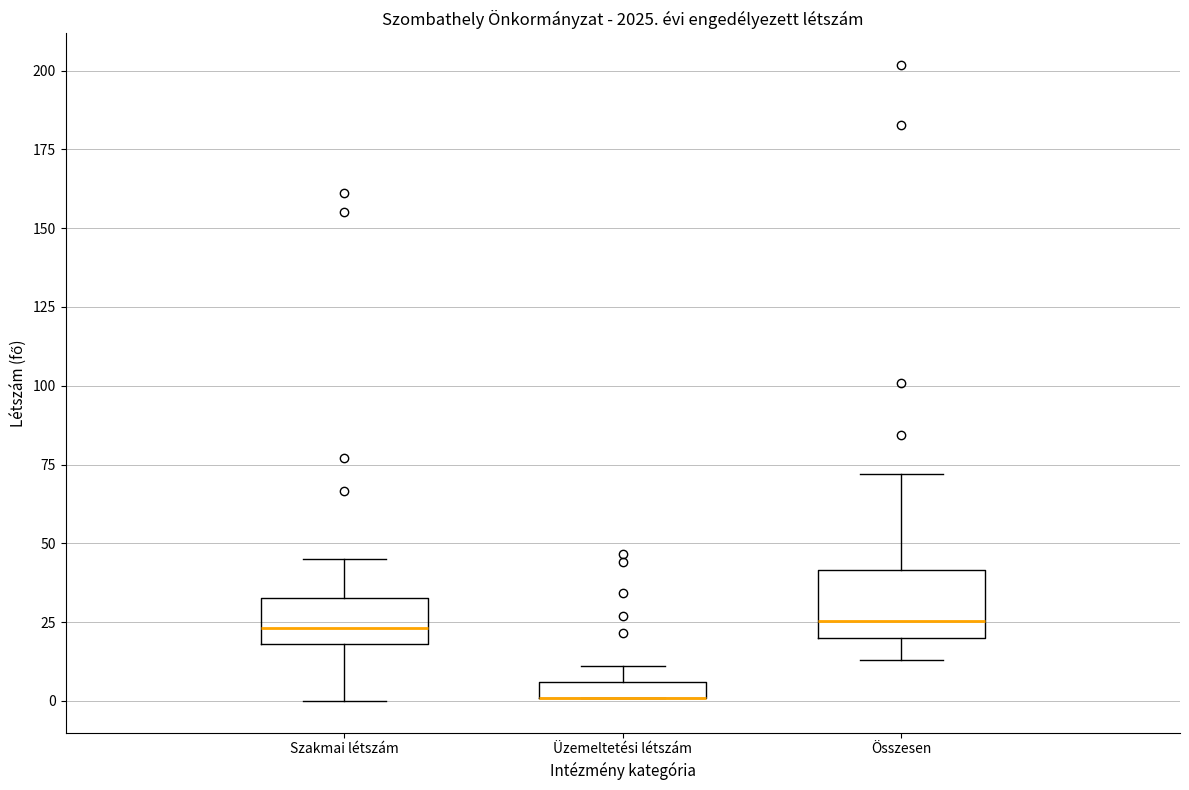

Where is the lower edge of the box for Üzemeltetési létszám on the y-axis? The values are not printed on the chart, so give them approximately, as read against the axis.

0